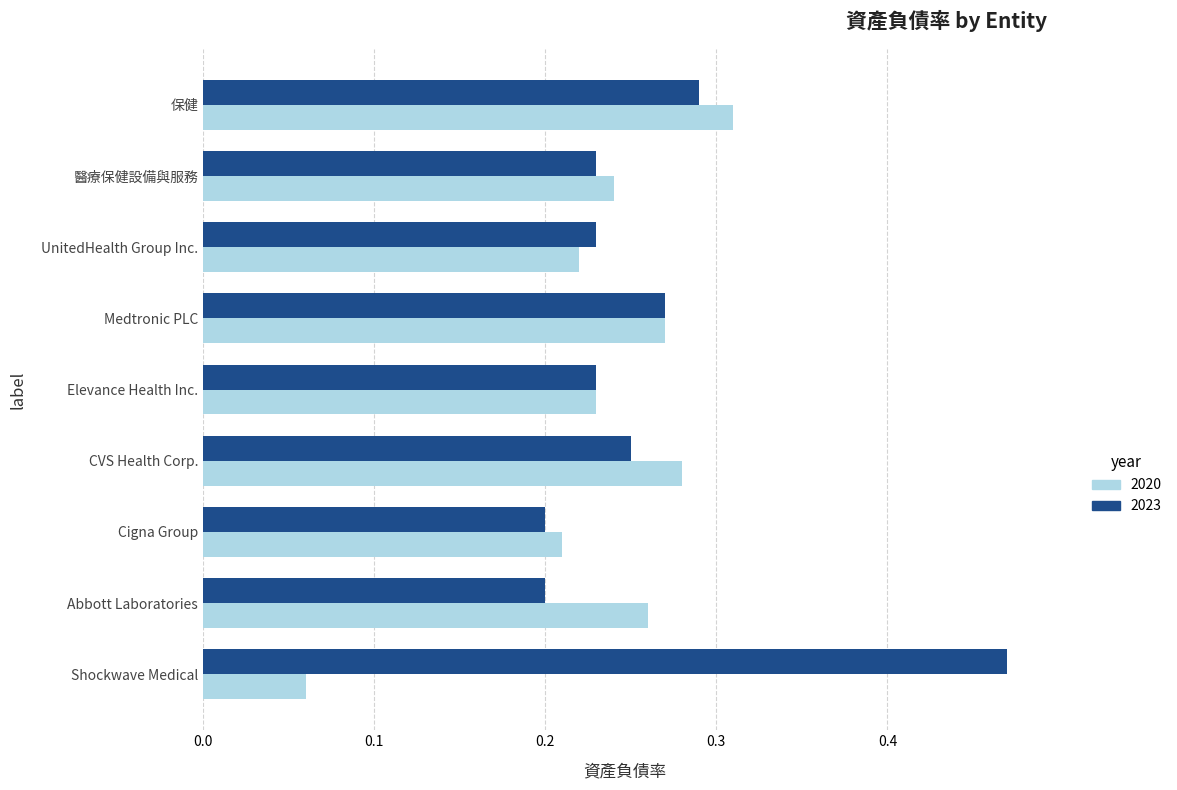

The value of 2023 at Elevance Health Inc. is 0.4. True or false?

False